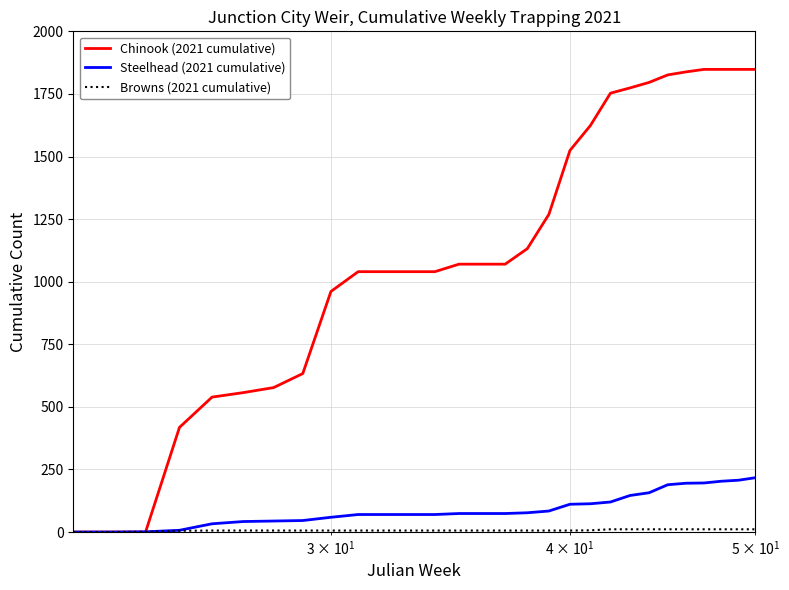

What is the greatest value displayed?

1848